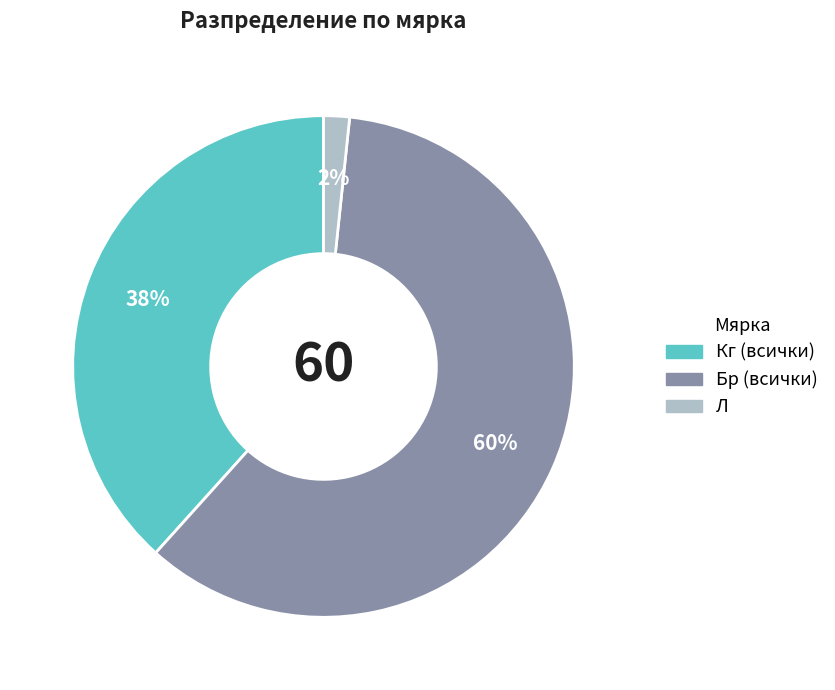

To the nearest percent, what is the average slice percentage?

33%